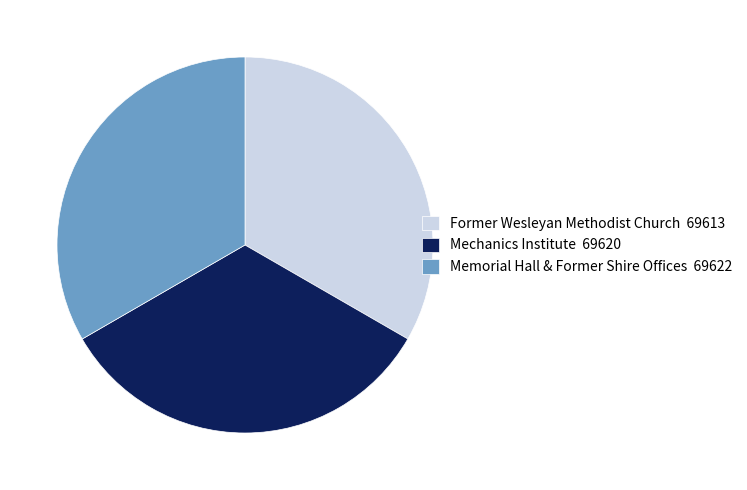

Combined, do Former Wesleyan Methodist Church 69613 and Mechanics Institute 69620 account for over 50%?

Yes